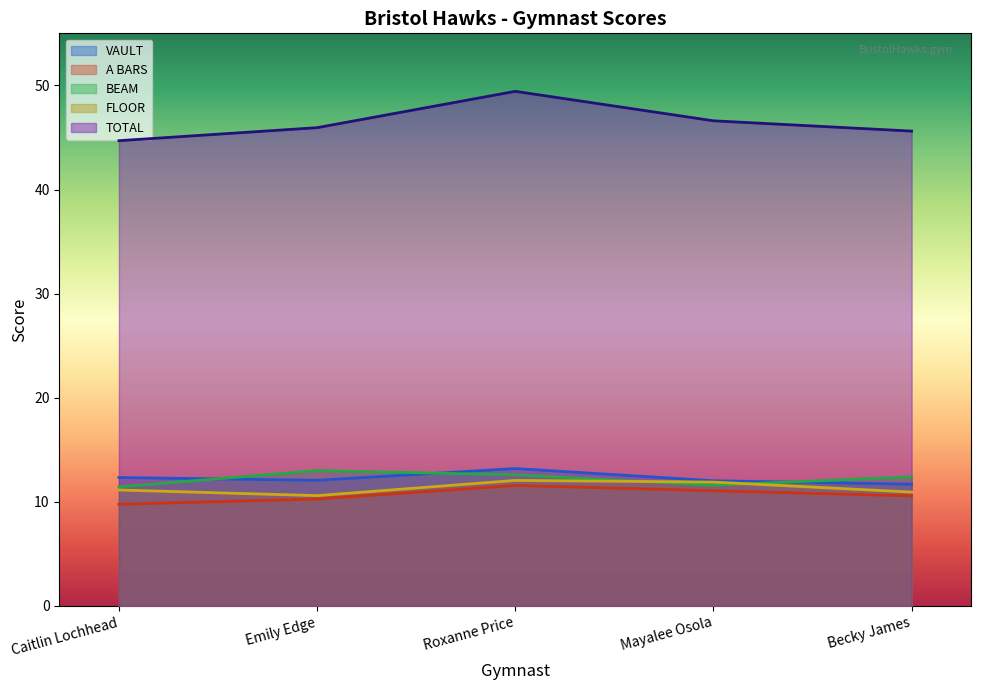

True or false: BEAM and A BARS cross at least once.

False